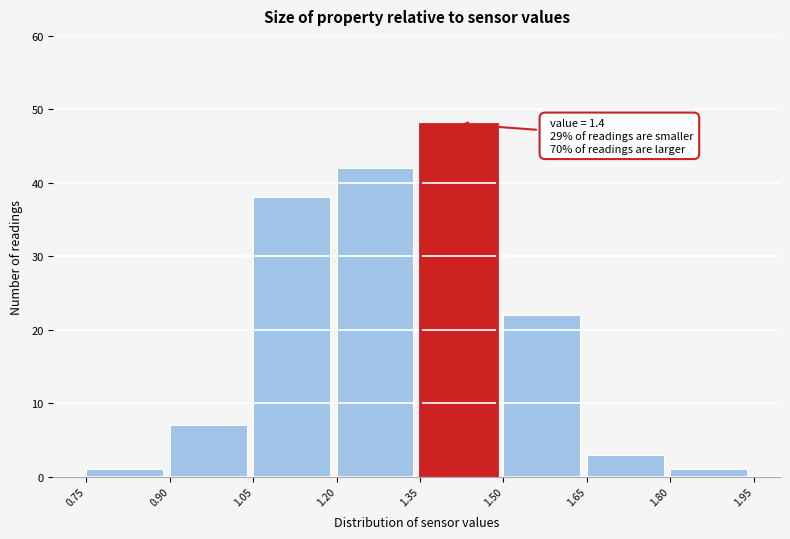

Over which range of the x-axis is the bar tallest?

1.35 to 1.50